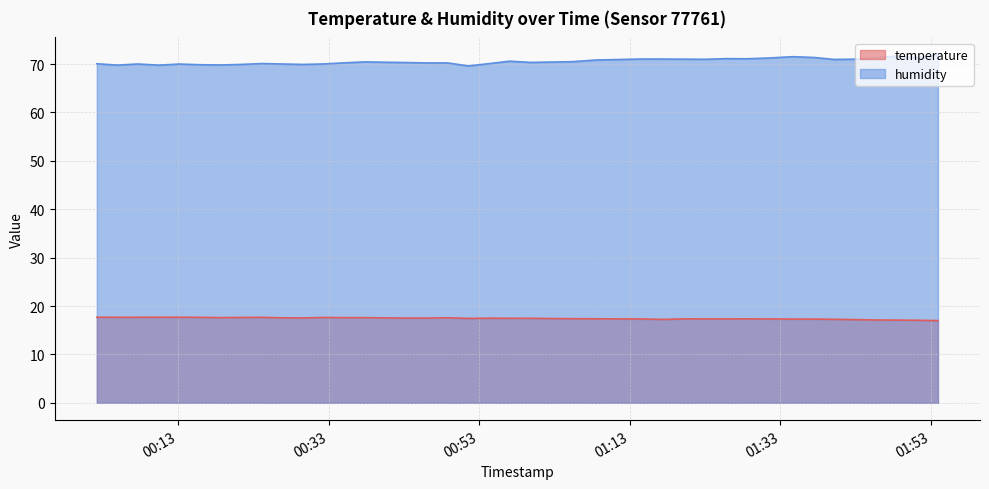

At which category is the sum across all series the highest?

2023-07-29T01:53:56